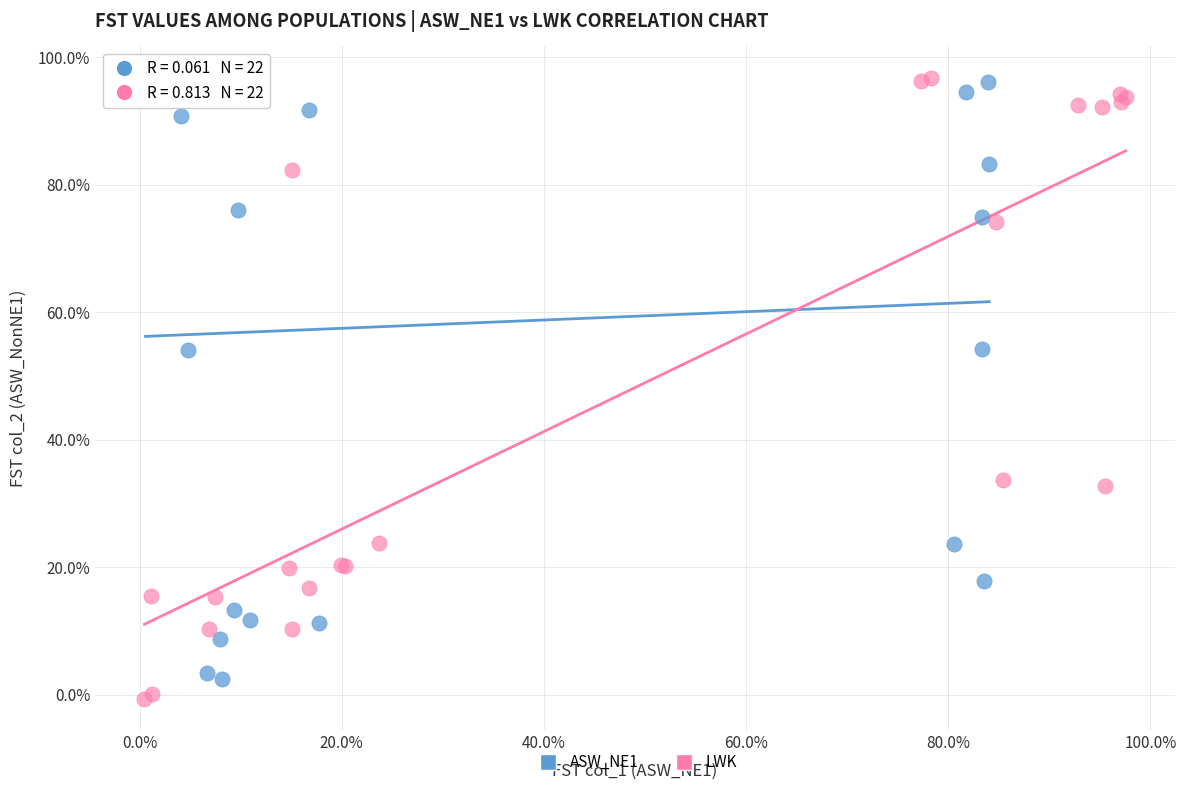

What are all the series names shown in the legend?

ASW_NE1, LWK